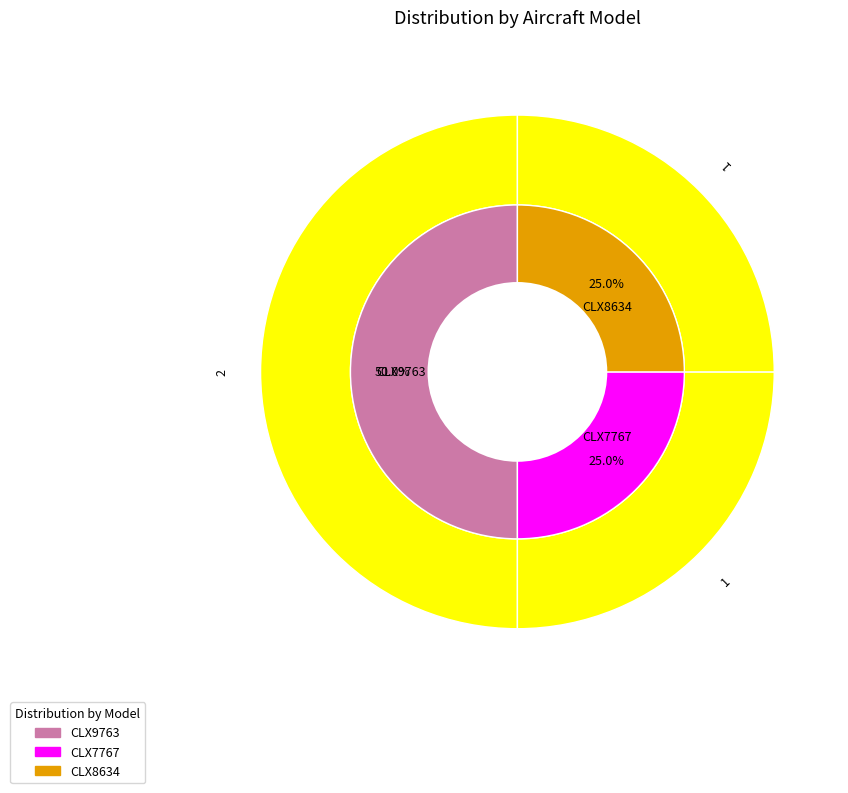

To the nearest percent, what is the difference between the largest and smallest slice percentages?

25%